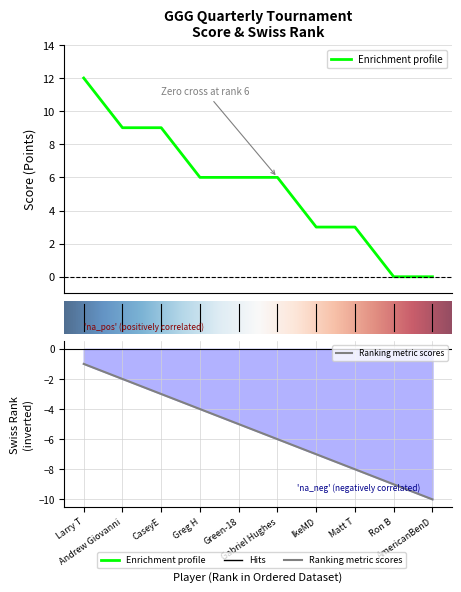

The value of swiss_rank at Gabriel Hughes is -4. True or false?

False